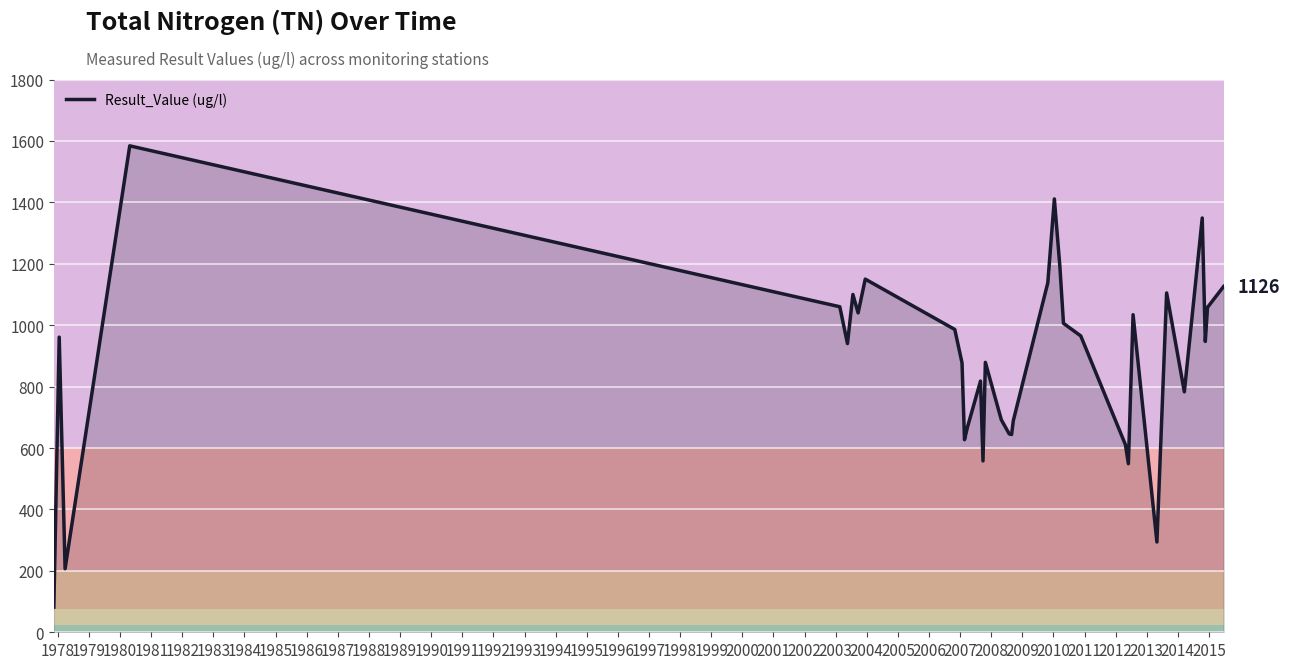

What is the maximum value shown in the chart?

1584